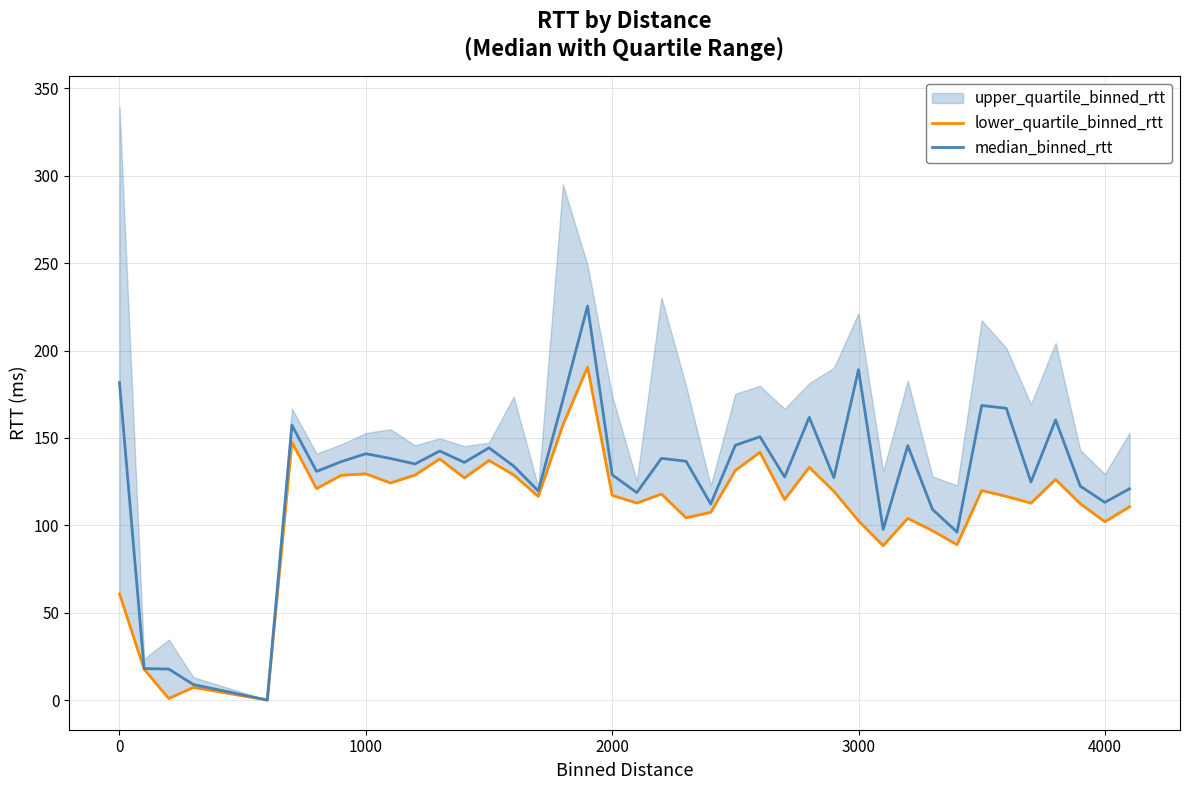

The median_binned_rtt series shows 245.5 at 0. True or false?

False